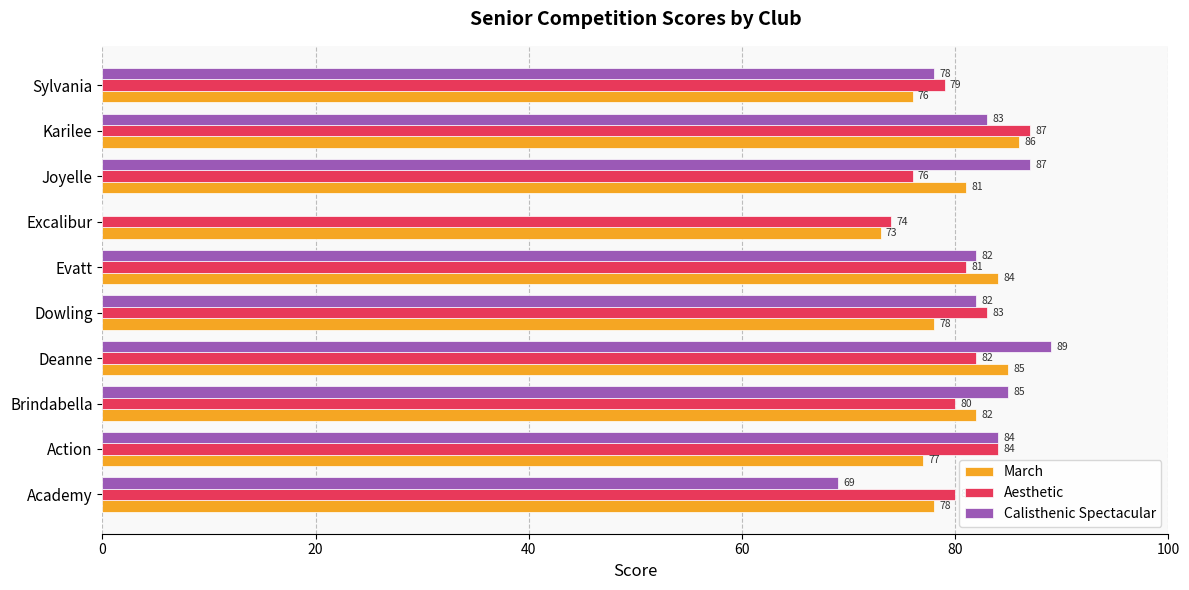

Count the number of data series in this chart.

3